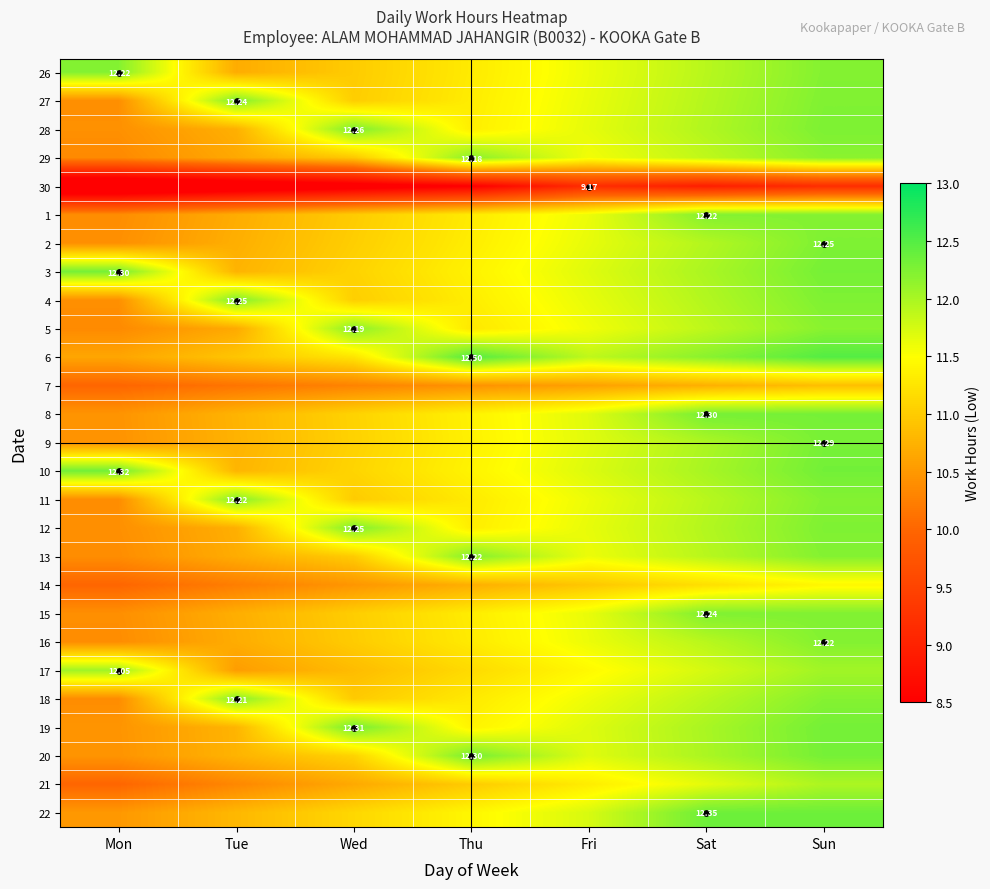

What is the difference between the maximum and minimum values in the 28 series?

1.8